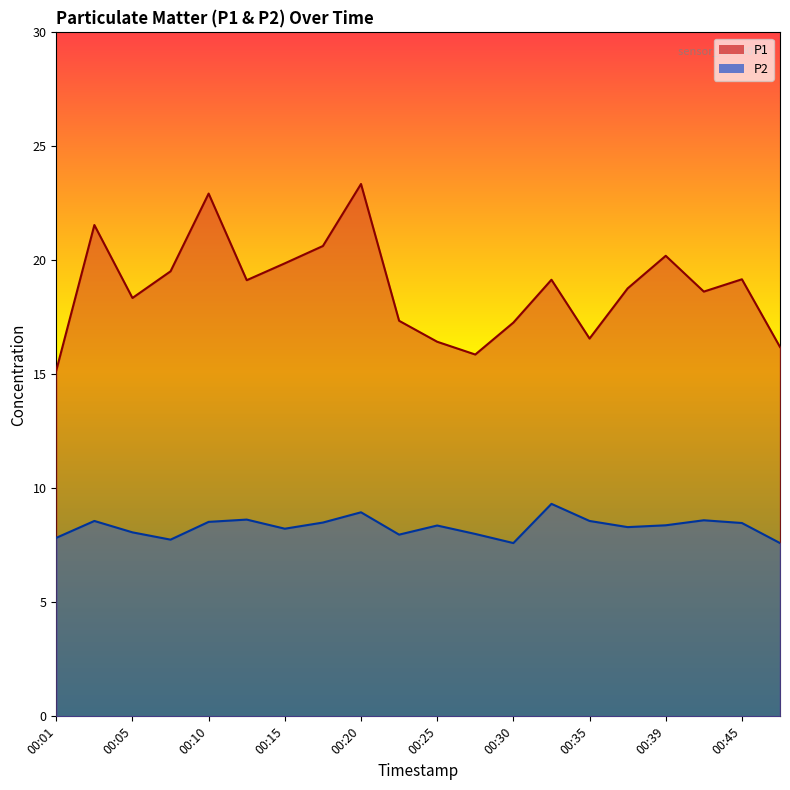

How many lines are shown in the chart?

2